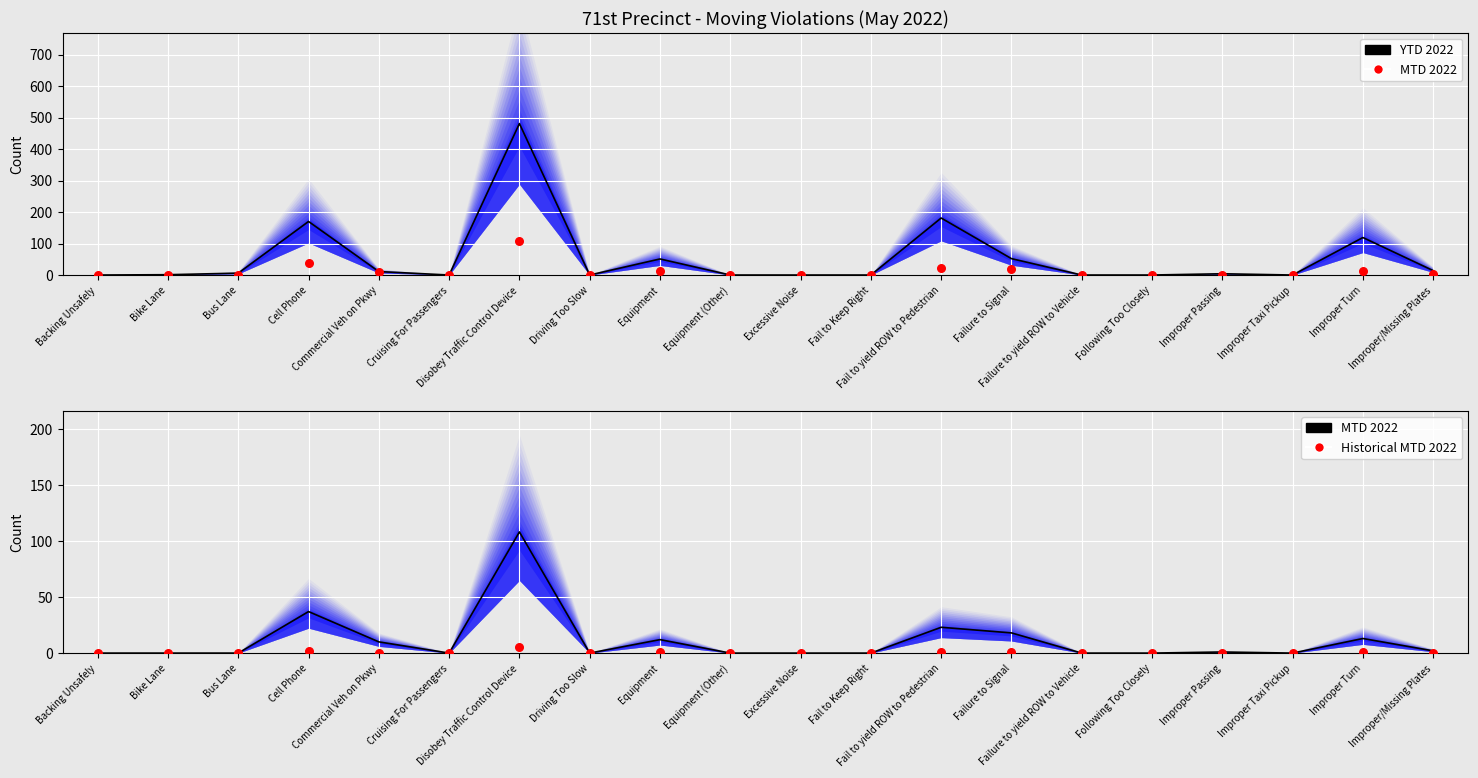

At which category is the sum across all series the highest?

Disobey Traffic Control Device